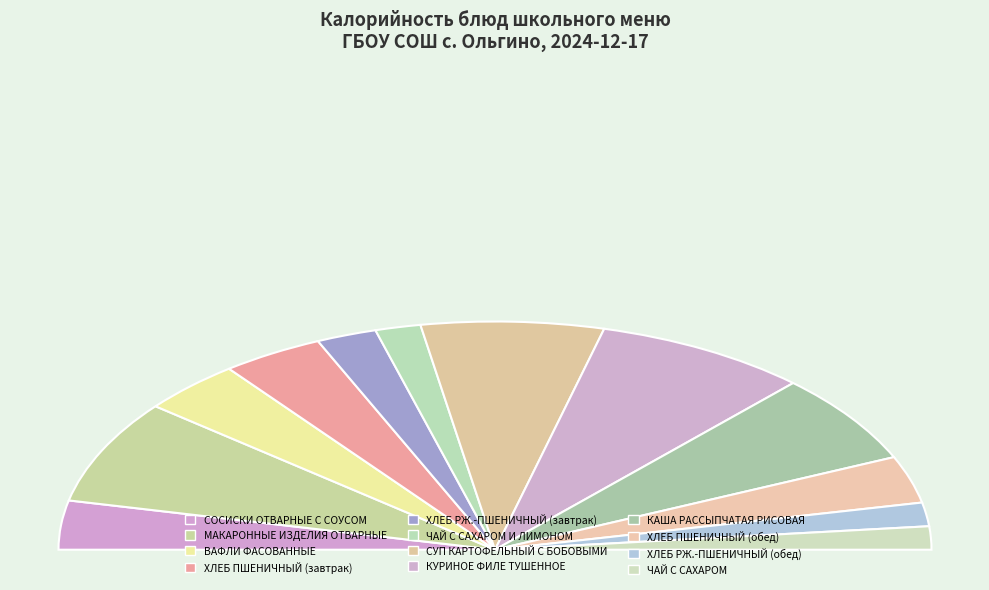

Between ХЛЕБ ПШЕНИЧНЫЙ (завтрак) and ХЛЕБ РЖ.-ПШЕНИЧНЫЙ (завтрак), which is larger?

ХЛЕБ ПШЕНИЧНЫЙ (завтрак)